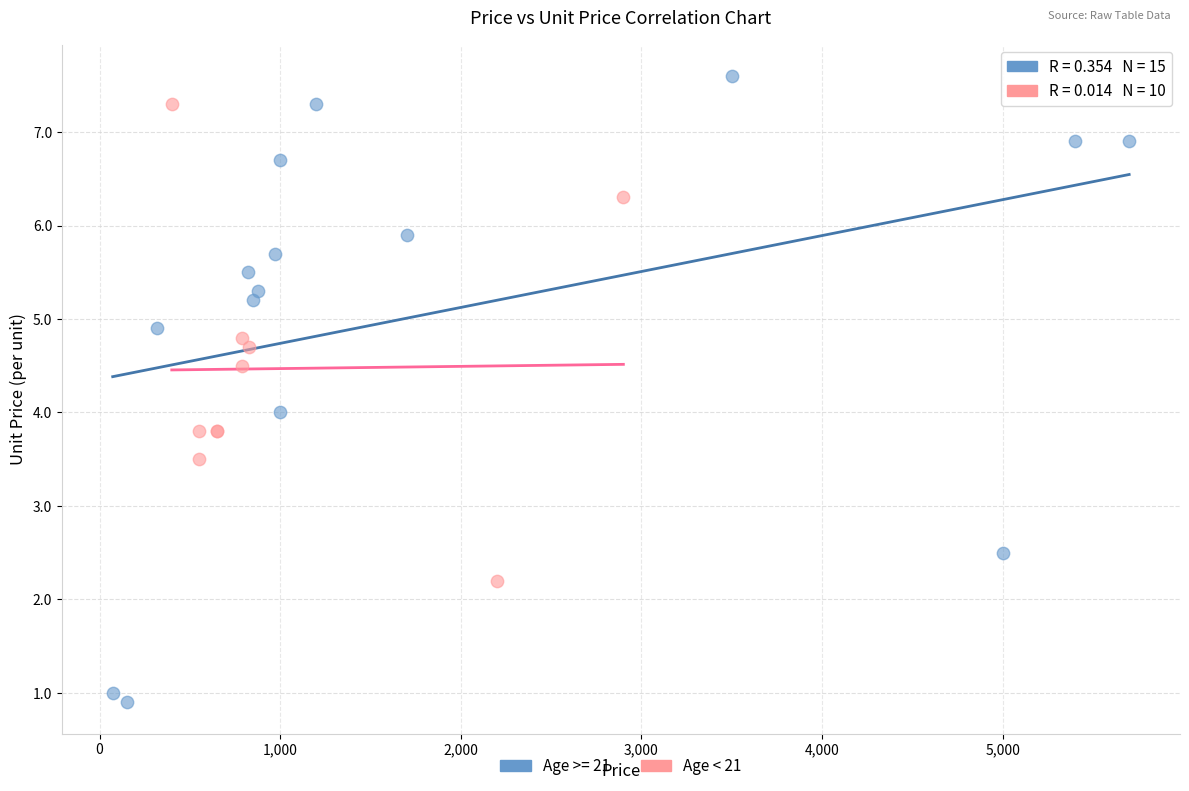

Which series has the widest spread of Y values?

Age >= 21